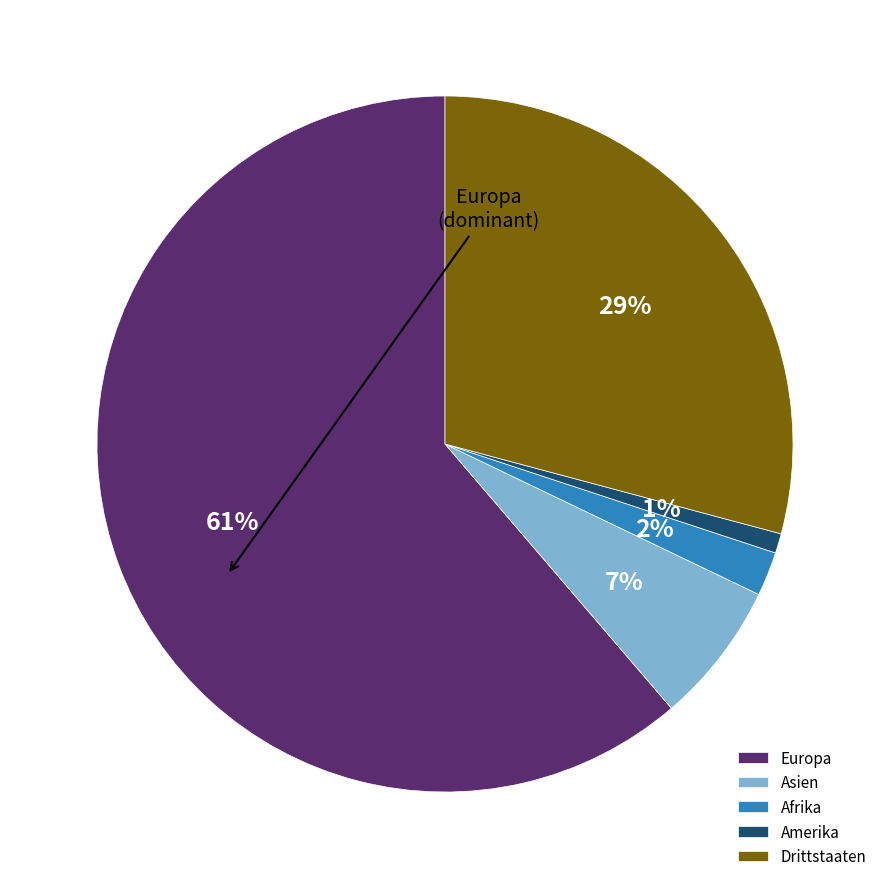

Do Afrika and Drittstaaten together represent more than half of the pie?

No